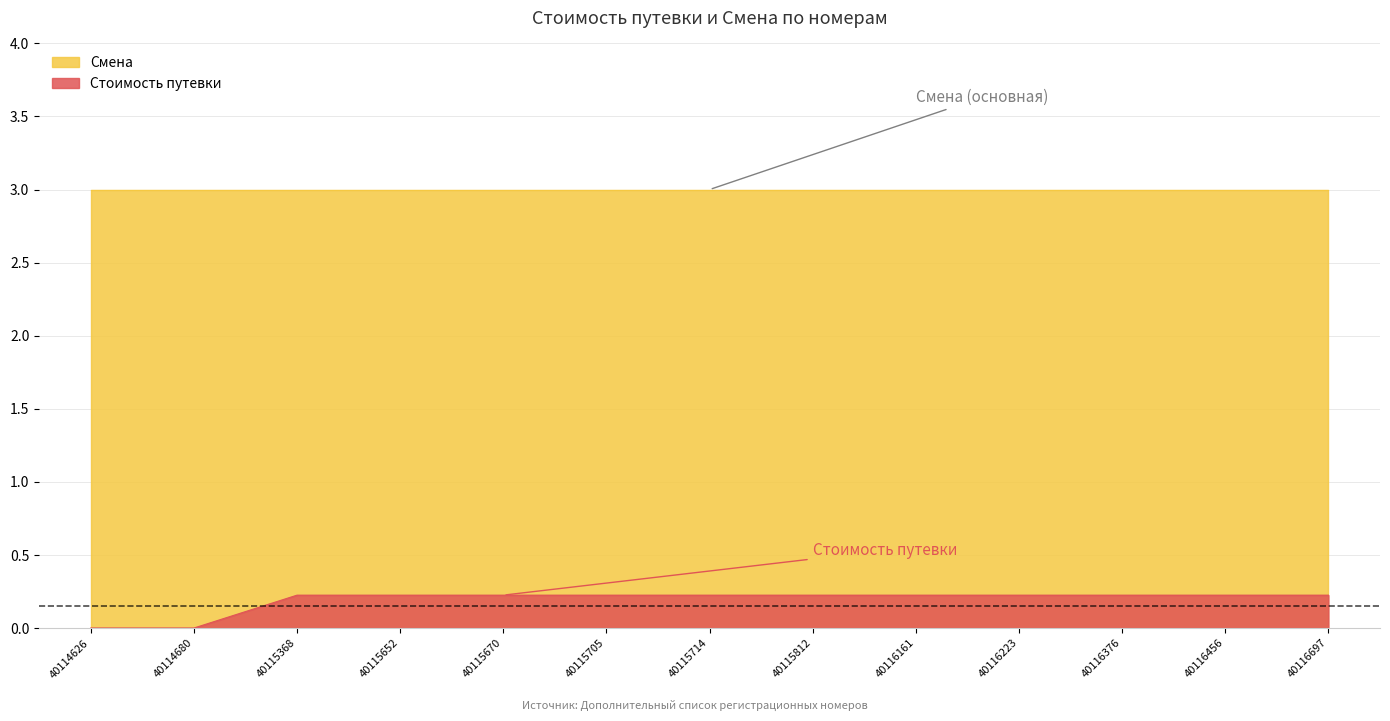

The value at 40114680 is 0.1. True or false?

False